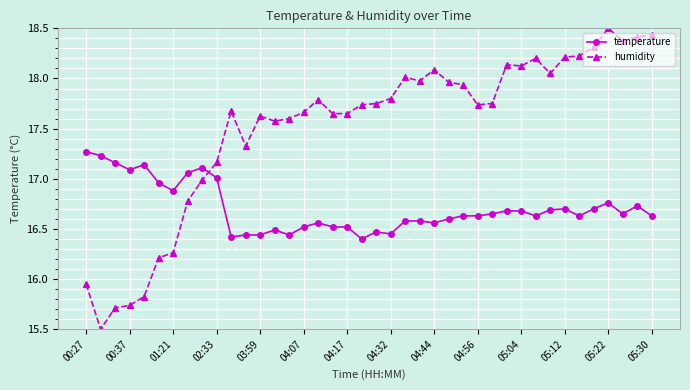

True or false: temperature and humidity intersect in this chart.

True